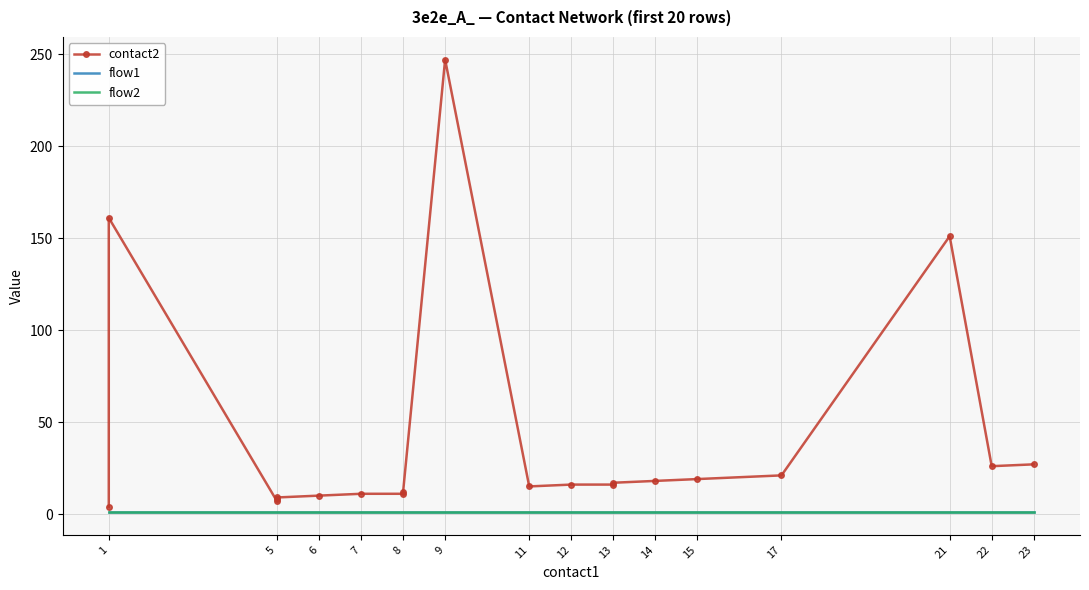

Rank the series at 8 from highest to lowest value.

contact2, flow1, flow2